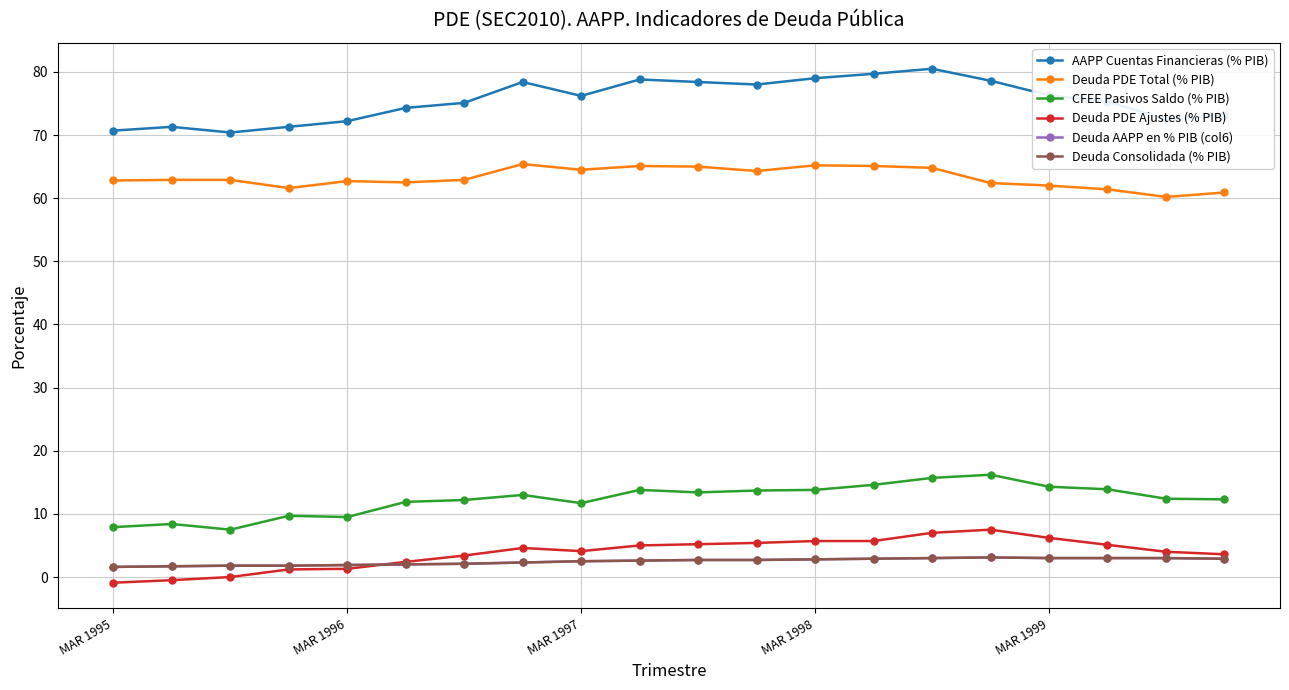

What is the highest value of the Deuda PDE Ajustes (% PIB) series?

7.5